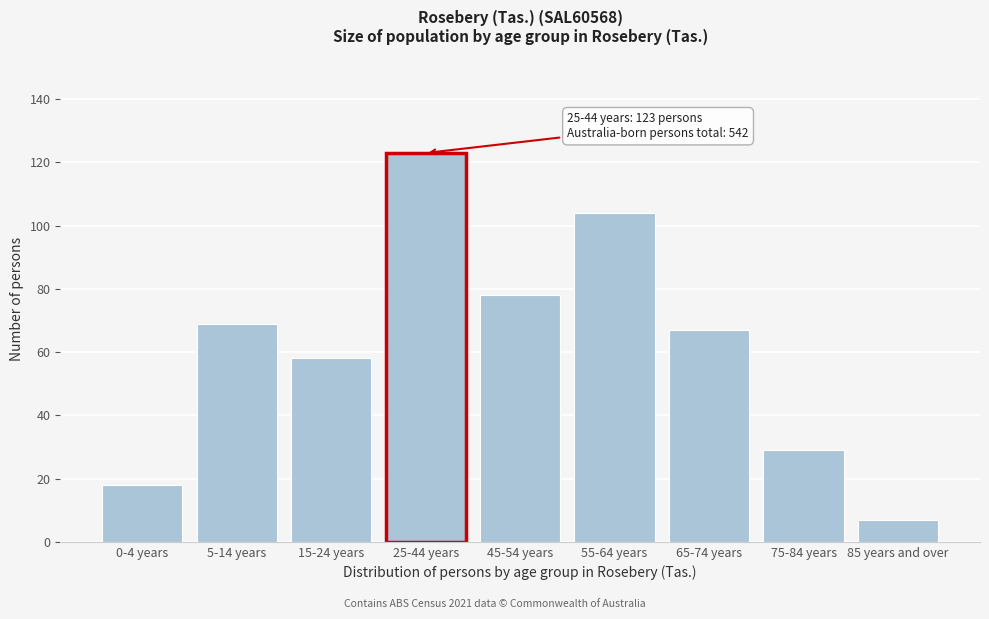

Reading left to right, list all the values displayed in this chart.

0-4 years=18	5-14 years=69	15-24 years=58	25-44 years=123	45-54 years=78	55-64 years=104	65-74 years=67	75-84 years=29	85 years and over=7